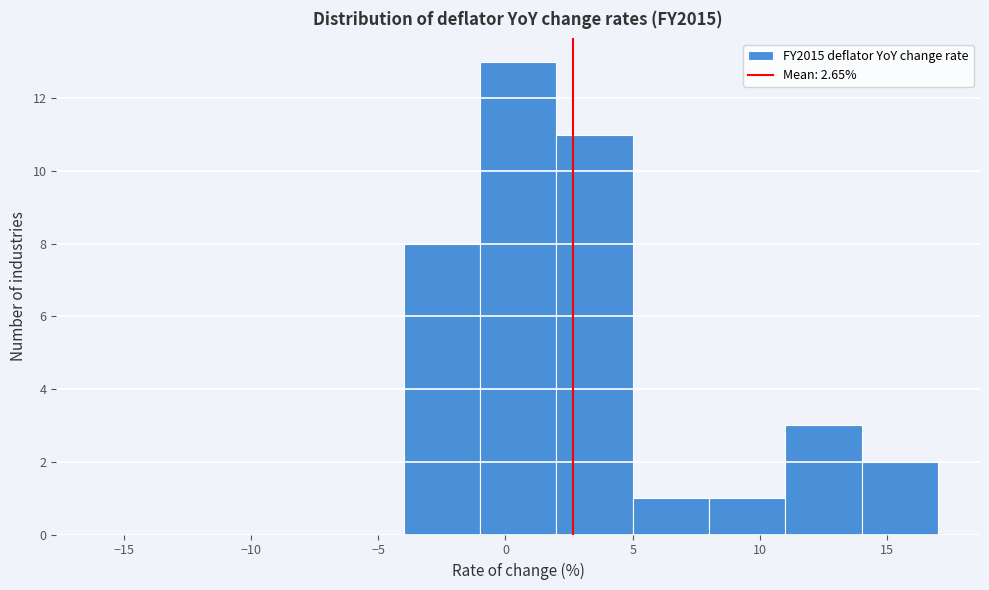

Reading left to right, transcribe this chart: for each bar, give the range it covers on the x-axis and its height. The values are not printed on the chart, so give them approximately, as read against the axis.

-16 to -13: 0
-13 to -10: 0
-10 to -7: 0
-7 to -4: 0
-4 to -1: 8
-1 to 2: 13
2 to 5: 11
5 to 8: 1
8 to 11: 1
11 to 14: 3
14 to 17: 2